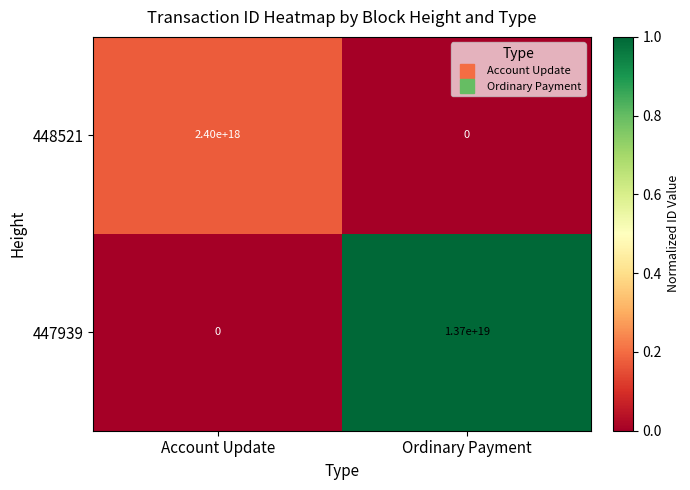

At Ordinary Payment, list the series in order from largest to smallest.

447939, 448521